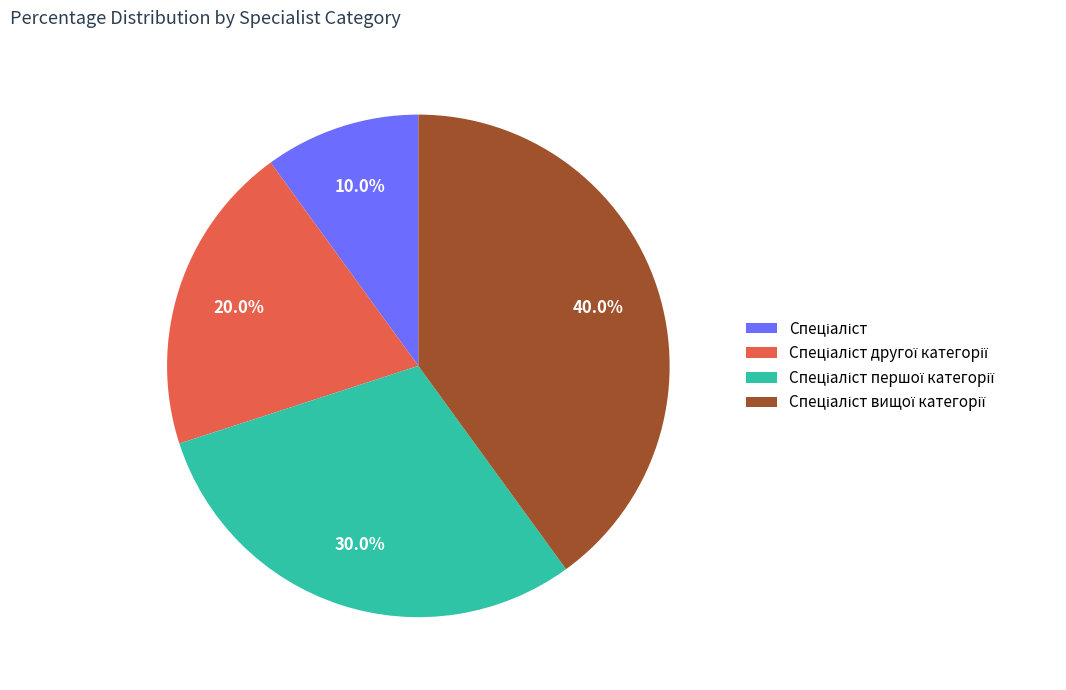

Is there any slice that represents more than half of the pie?

No